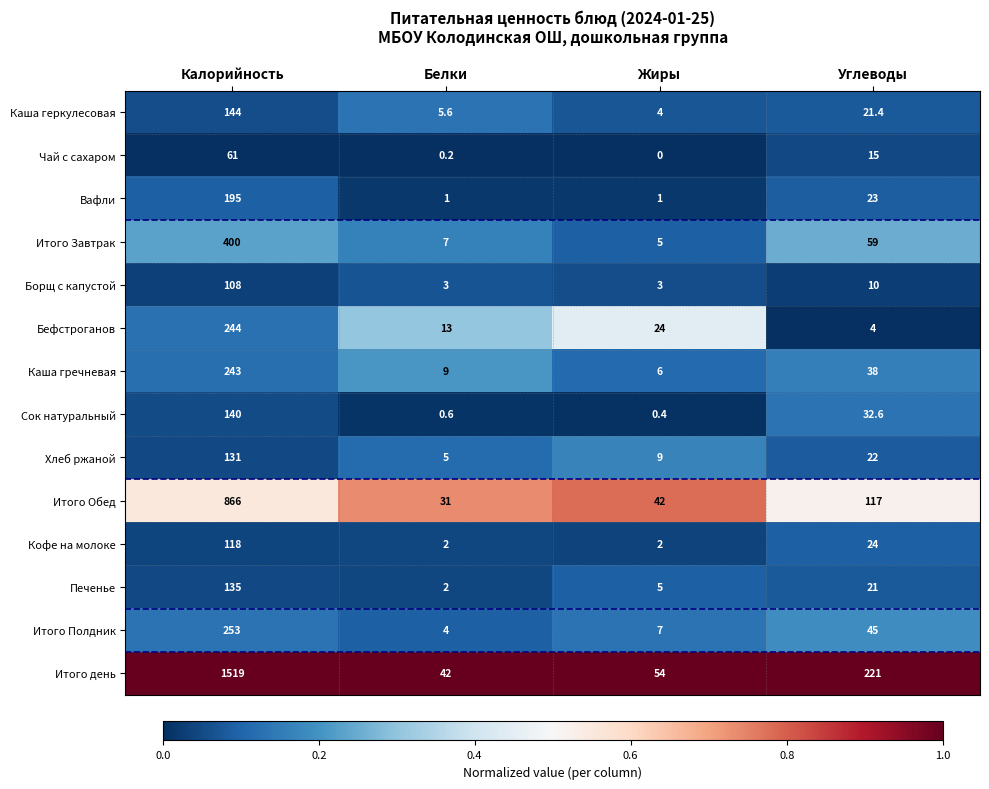

The value of Вафли at Углеводы is 34.2. True or false?

False